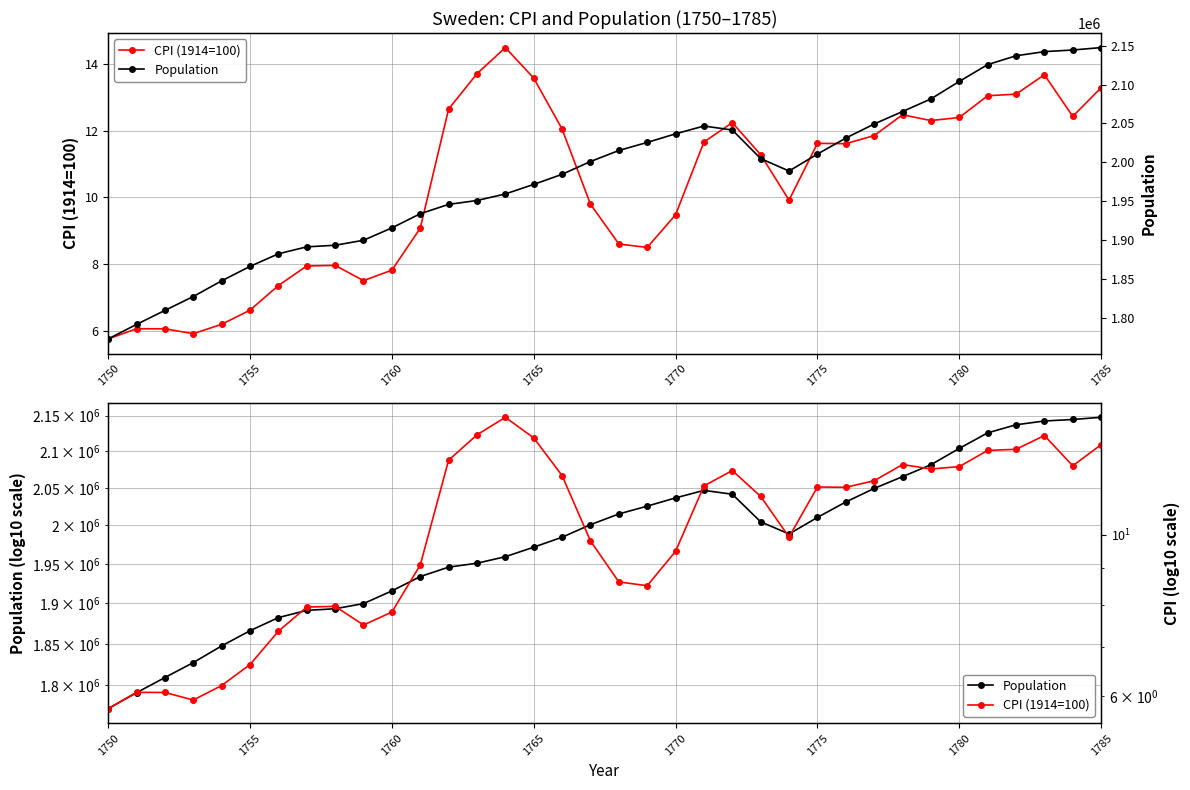

List the series in order of their peak value, lowest first.

CPI (1914=100), Population